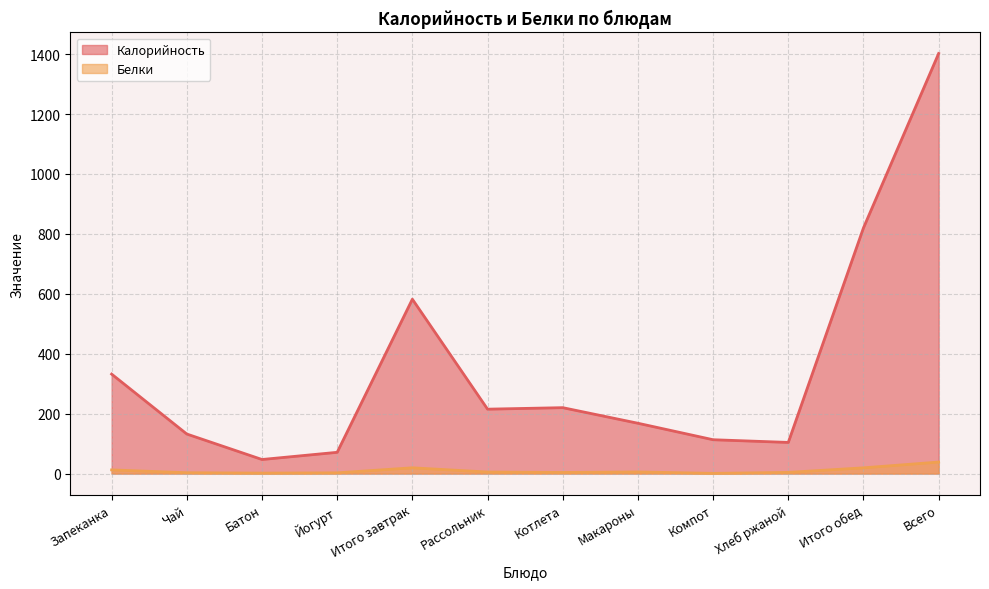

What is the difference between the maximum and second lowest values in the Белки series?

36.9